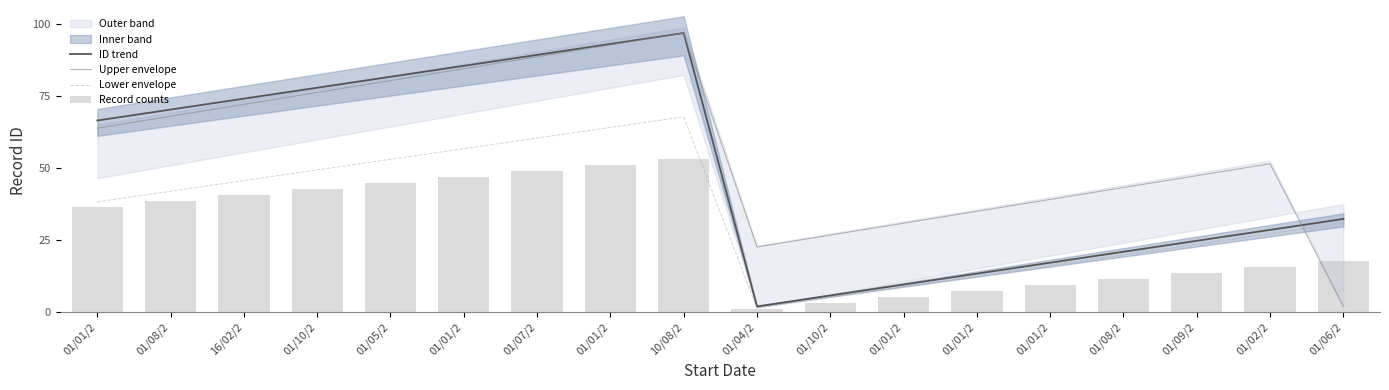

Which series has the largest range (max minus min)?

ID trend